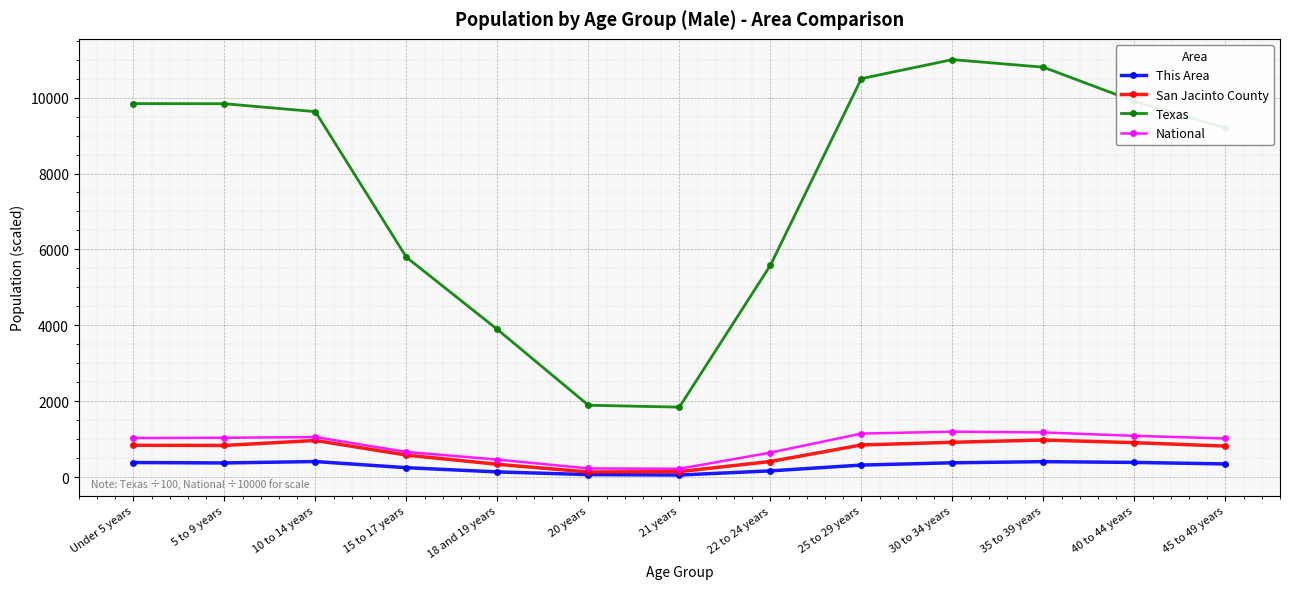

Is it true that Texas equals 9900.0 at 40 to 44 years?

True